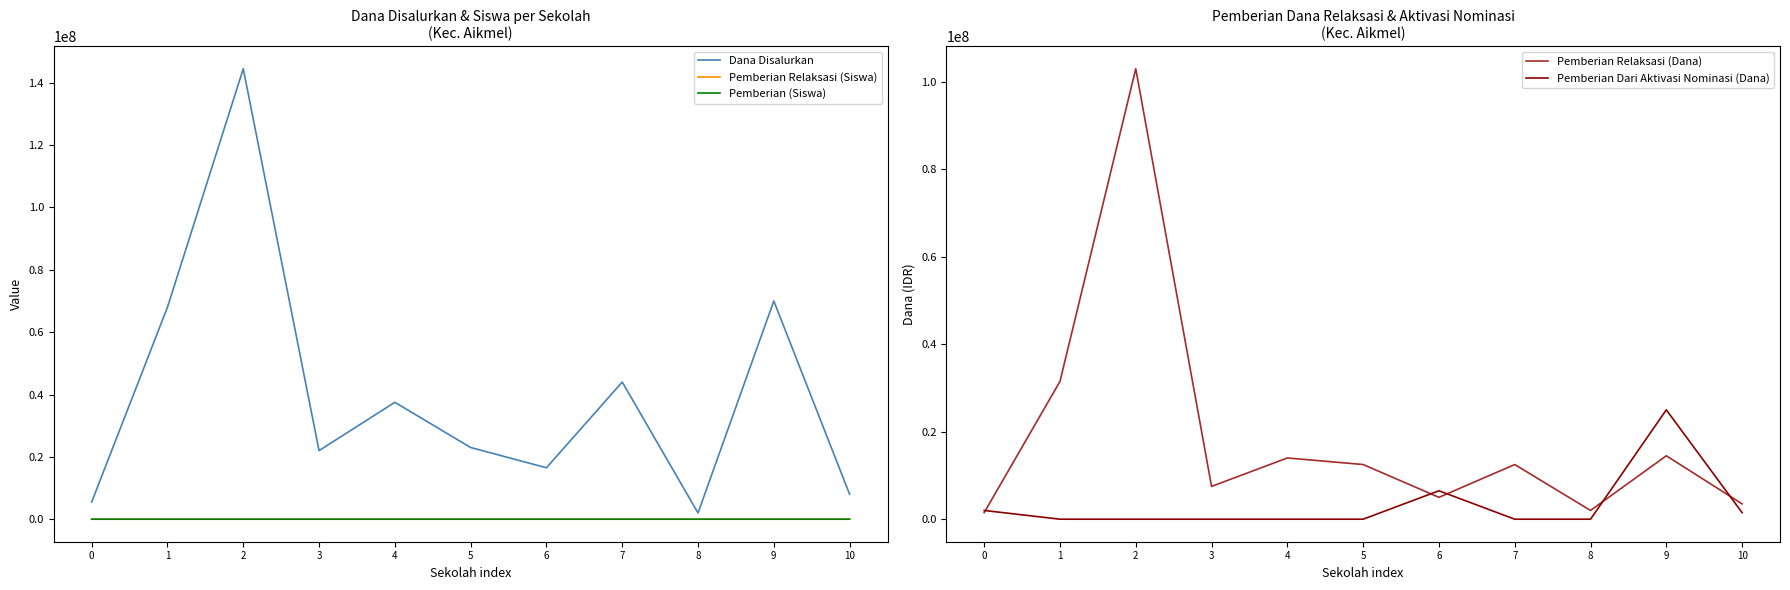

What is the value of the Pemberian Dari Aktivasi Nominasi (Dana) point at the 1st from the left?

2000000